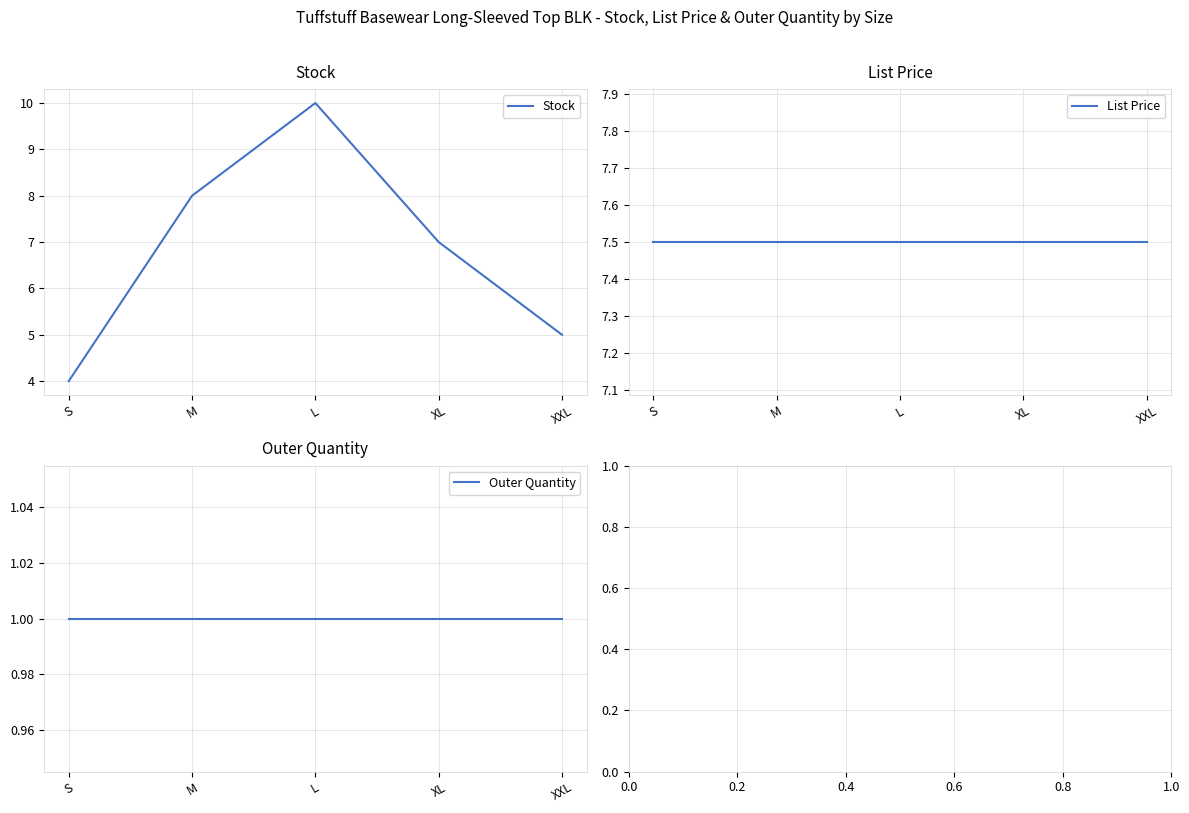

True or false: List Price and Outer Quantity intersect in this chart.

False